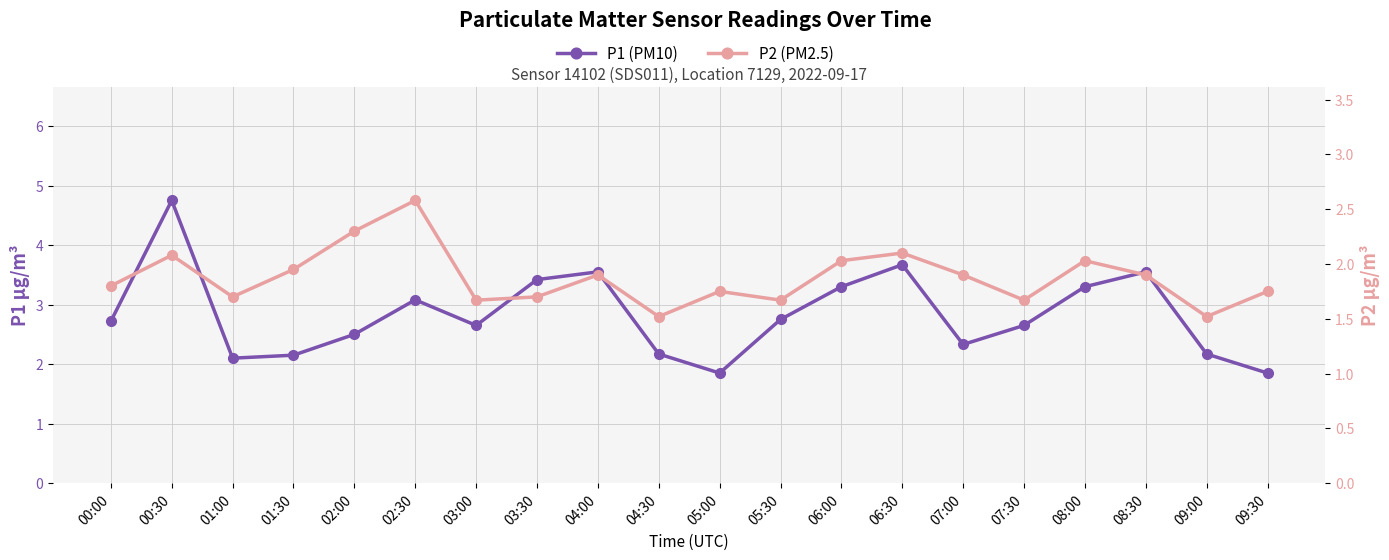

Reading left to right, what are all the values shown in this chart?

P1 (PM10): 2.7	4.8	2.1	2.1	2.5	3.1	2.6	3.4	3.5	2.2	1.9	2.8	3.3	3.7	2.3	2.6	3.3	3.5	2.2	1.9
P2 (PM2.5): 1.8	2.1	1.7	1.9	2.3	2.6	1.7	1.7	1.9	1.5	1.8	1.7	2.0	2.1	1.9	1.7	2.0	1.9	1.5	1.8